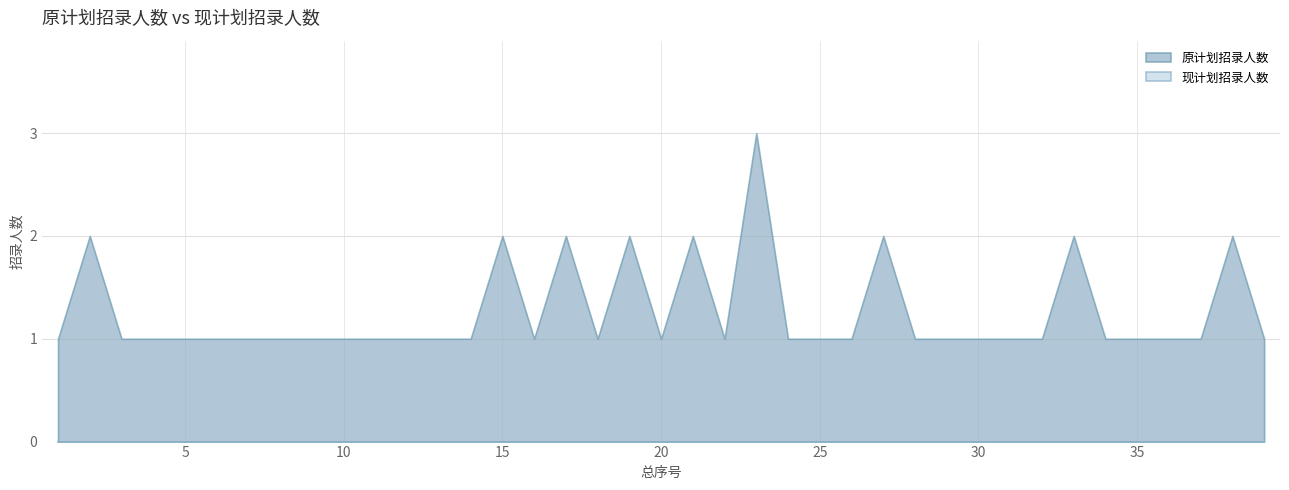

Is the value of 现计划招录人数 at 2 greater than the value of 原计划招录人数 at 39?

No